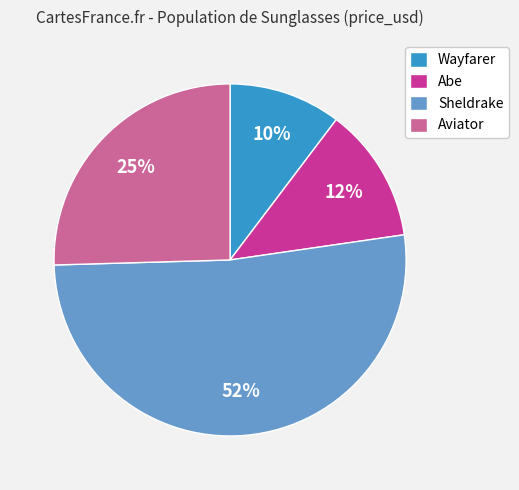

What is the ratio of the value at Aviator to the value at Wayfarer?

2.5